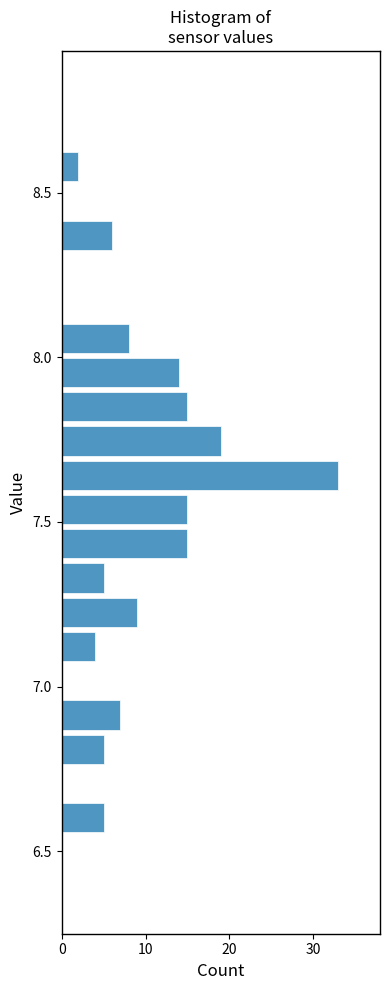

Read against the y-axis, roughly where is the centre of the longest bar?

7.65